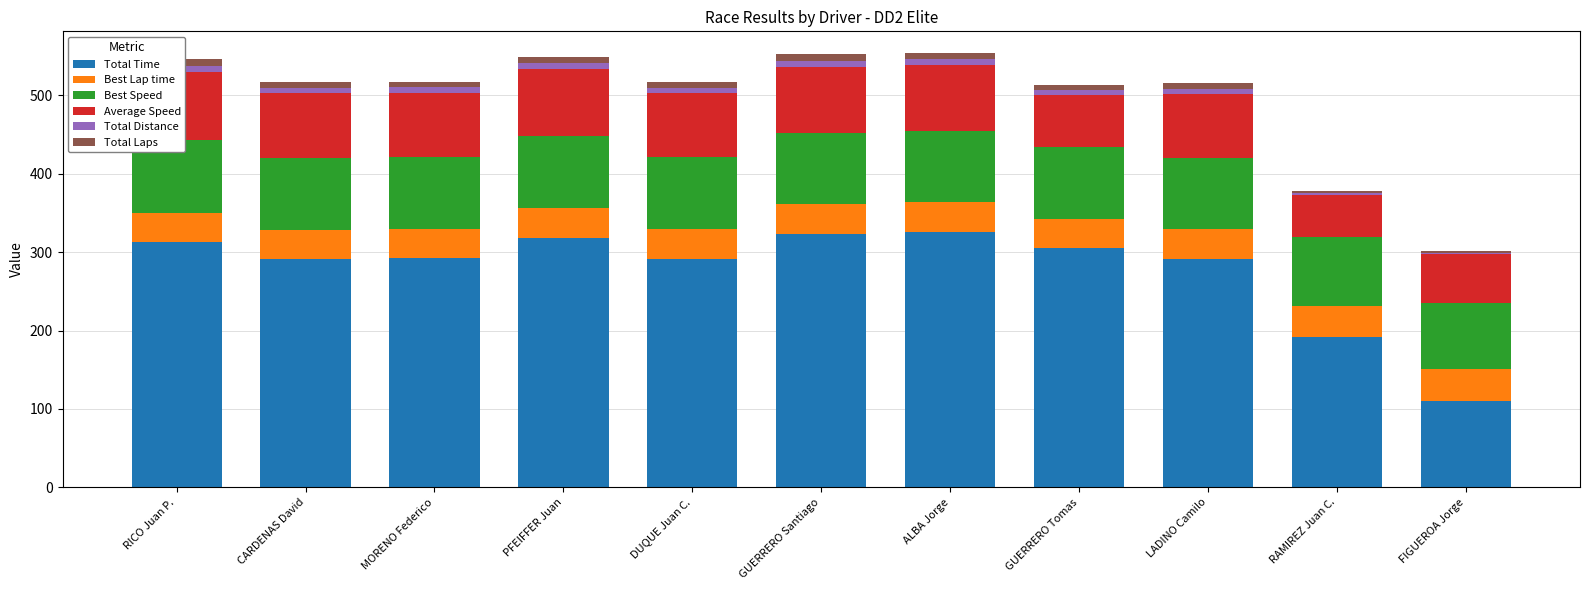

What position from the left is FIGUEROA Jorge?

11